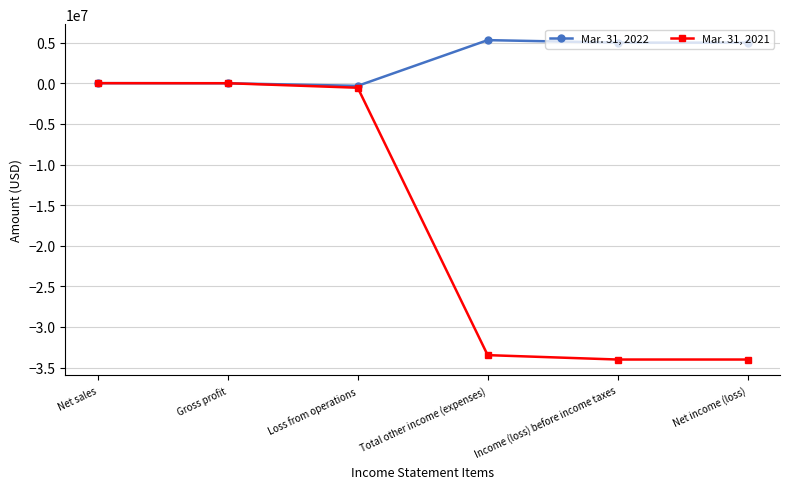

Which series has the largest range (max minus min)?

Mar. 31, 2021